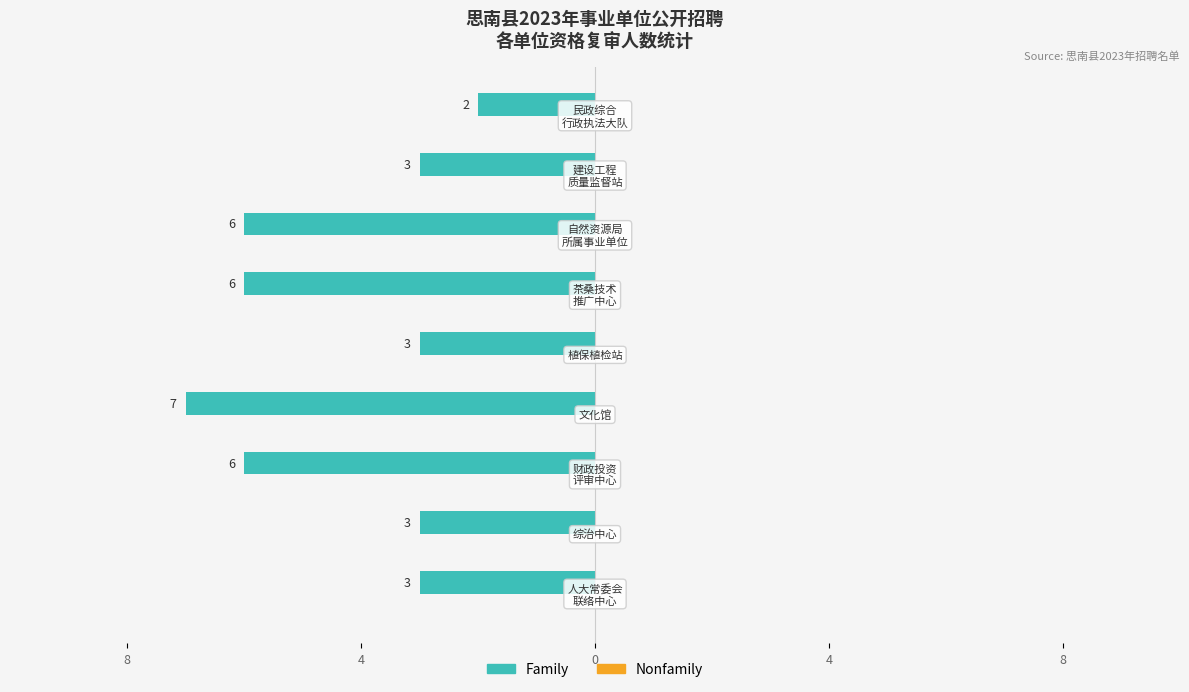

Does the chart contain any negative values?

Yes